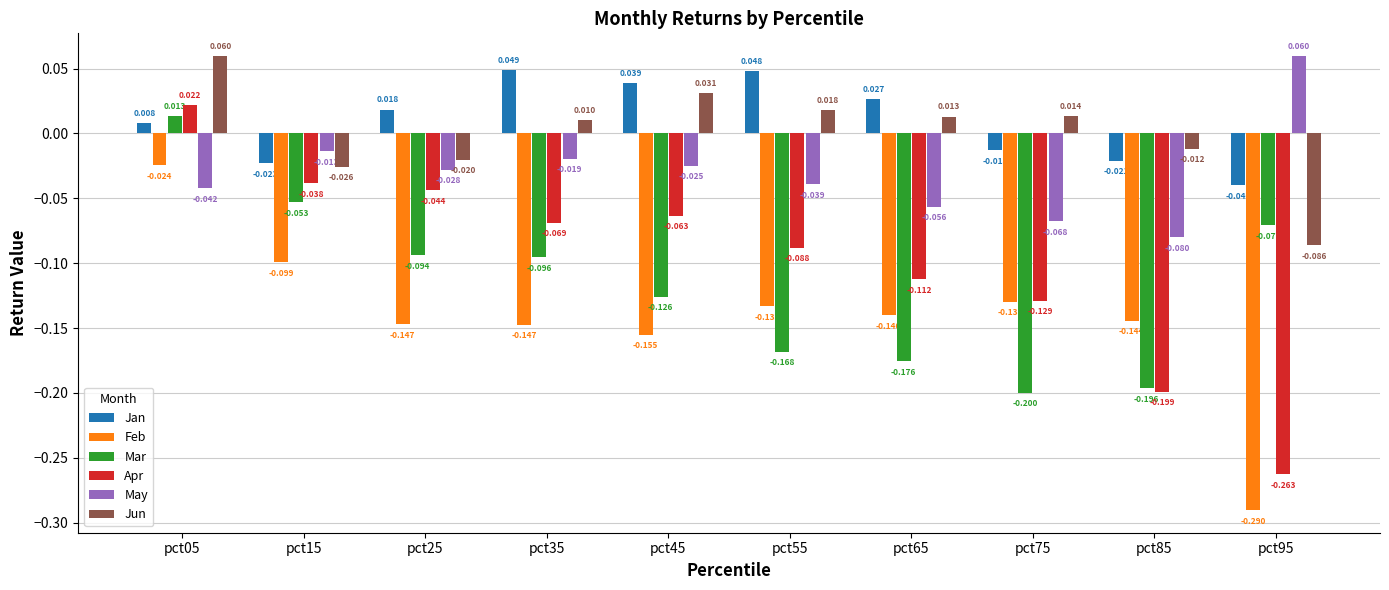

Which series has the largest total across all categories?

Jan